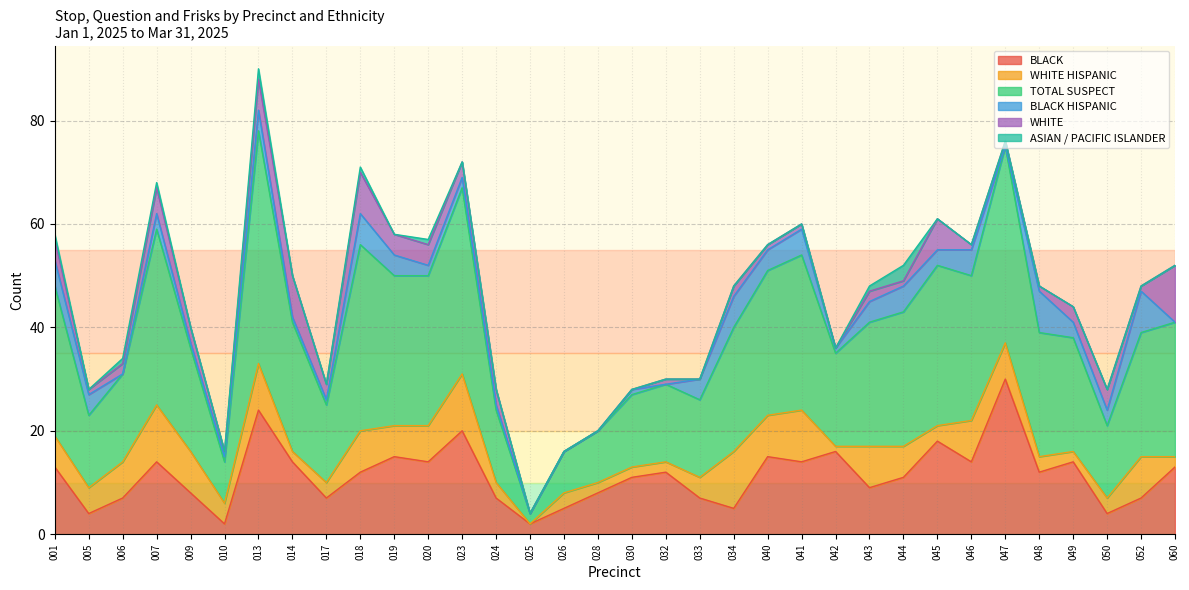

How many categories are shown in the chart?

34